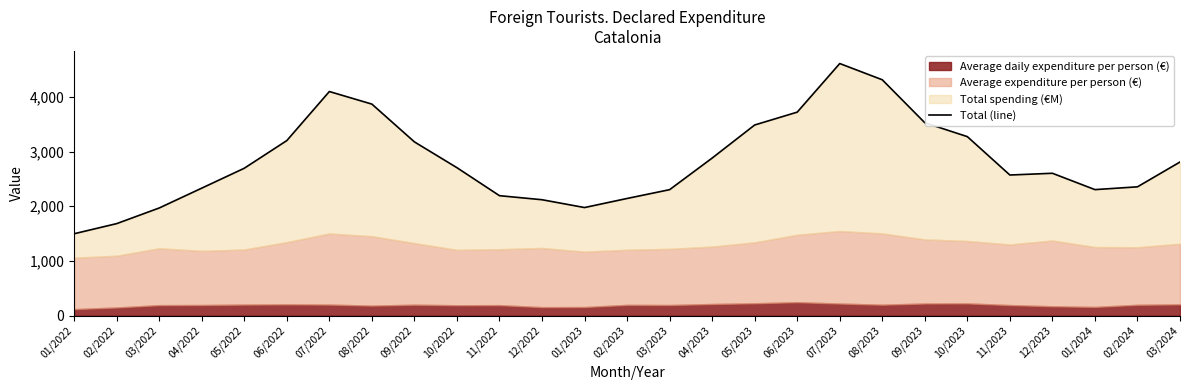

List the labels in order of value, smallest first.

01/2022, 02/2022, 03/2022, 01/2023, 12/2022, 02/2023, 11/2022, 03/2023, 01/2024, 04/2022, 02/2024, 11/2023, 12/2023, 05/2022, 10/2022, 03/2024, 04/2023, 09/2022, 06/2022, 10/2023, 05/2023, 09/2023, 06/2023, 08/2022, 07/2022, 08/2023, 07/2023